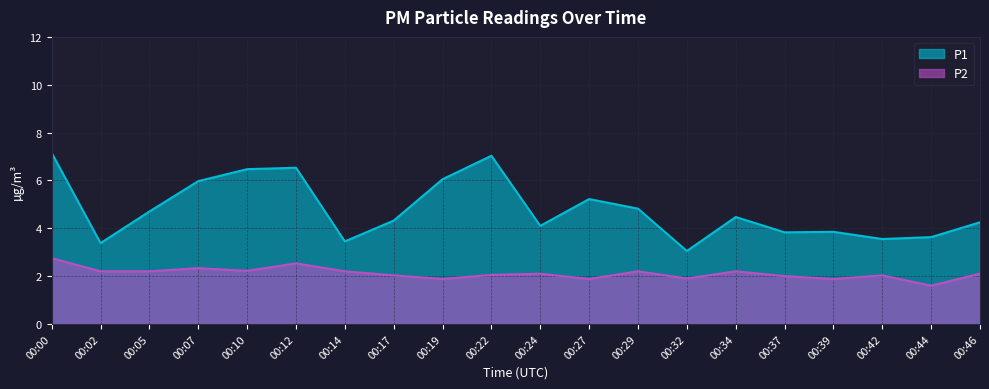

What is the value of the P2 point at the 15th from the left?

2.2